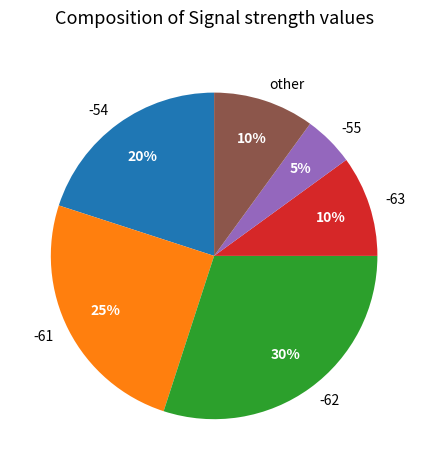

To the nearest percent, what percentage of the pie is -62?

30%